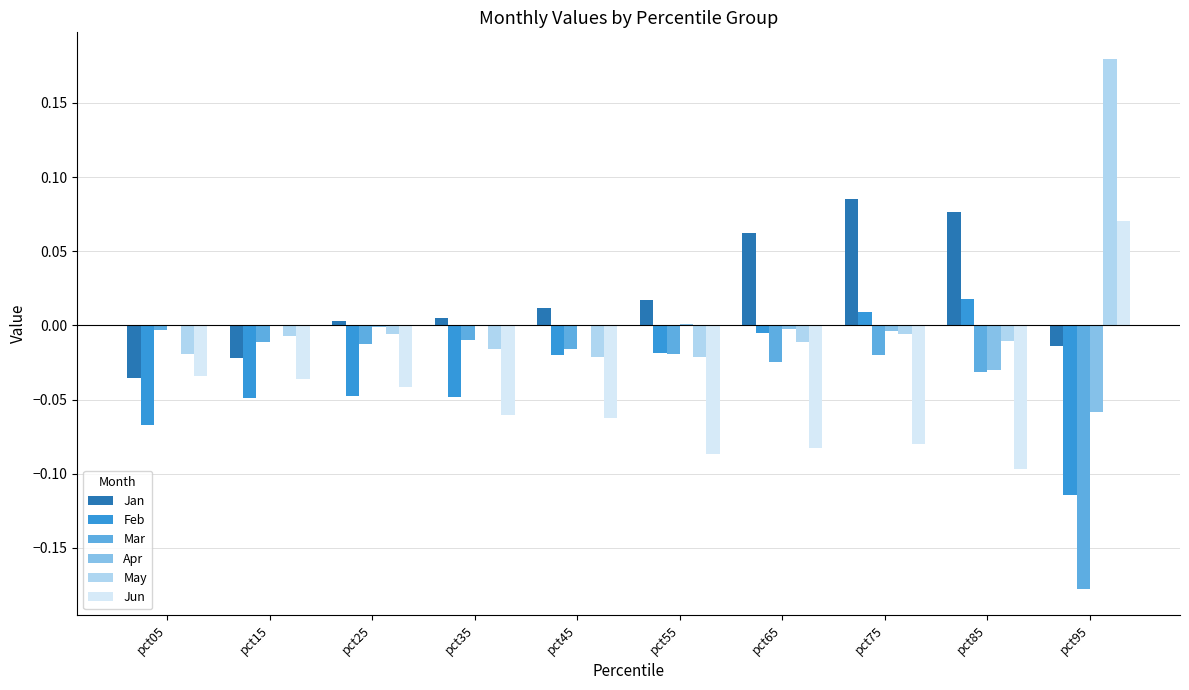

Which label corresponds to the largest value in the chart?

pct95